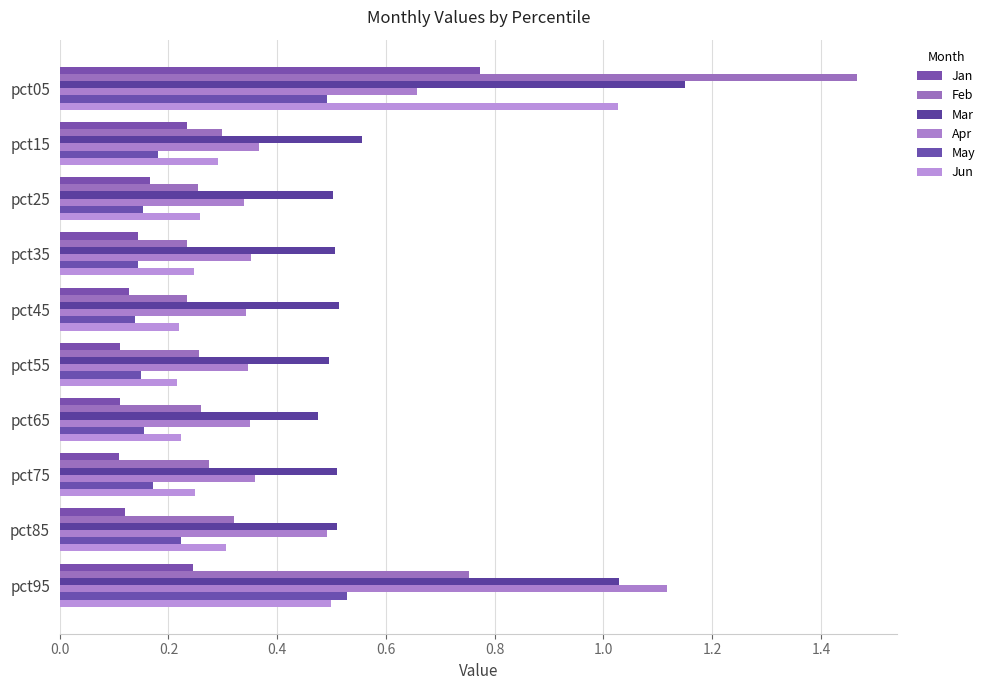

List the series in order of their peak value, highest first.

Feb, Mar, Apr, Jun, Jan, May